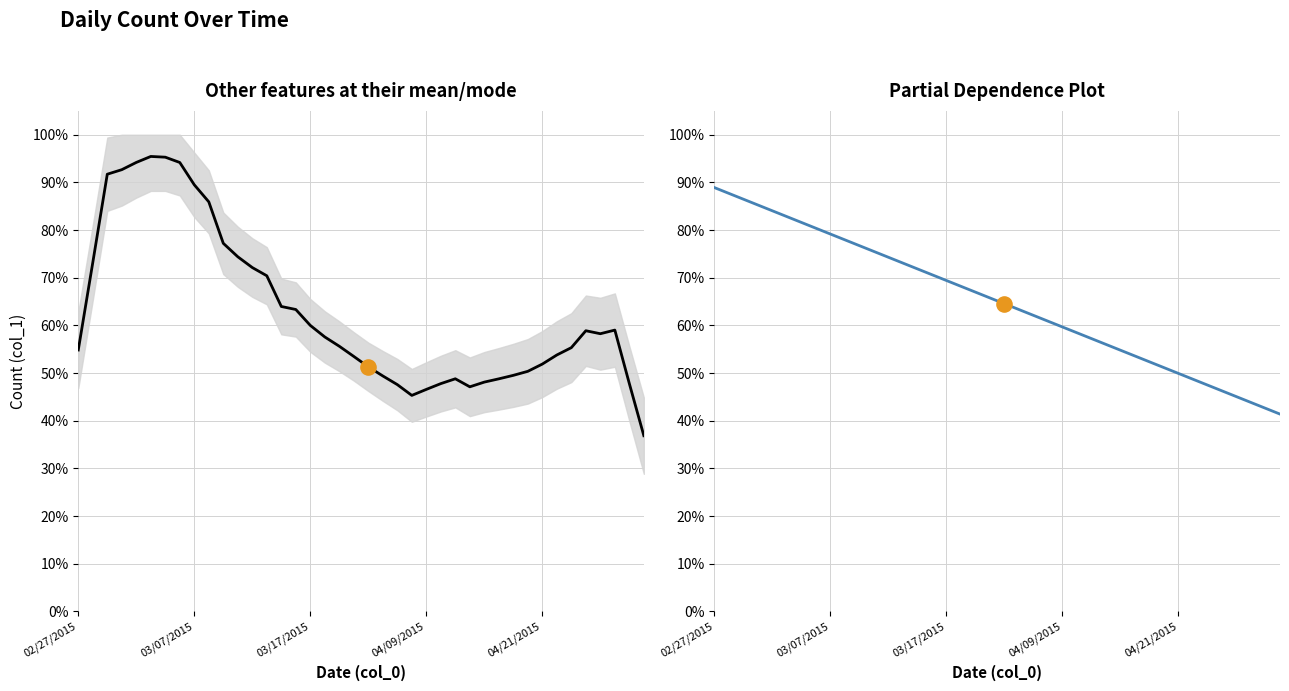

Which series contains the lowest Y value?

col_1 (smoothed)